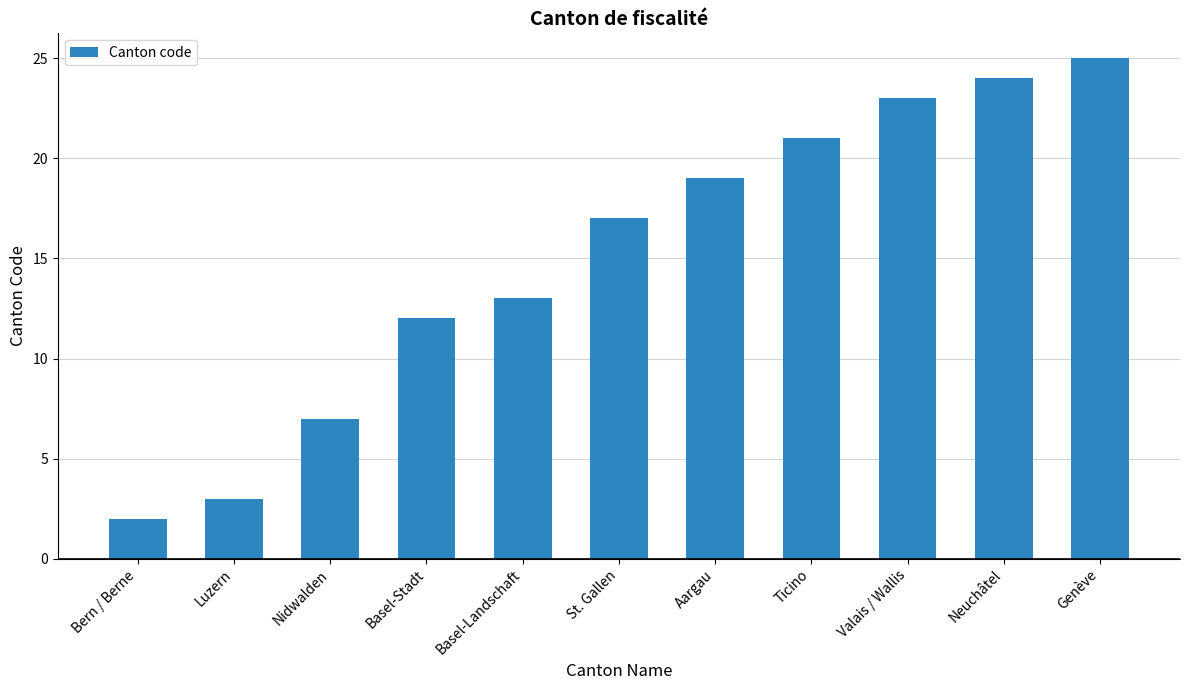

Read the value at Bern / Berne.

2